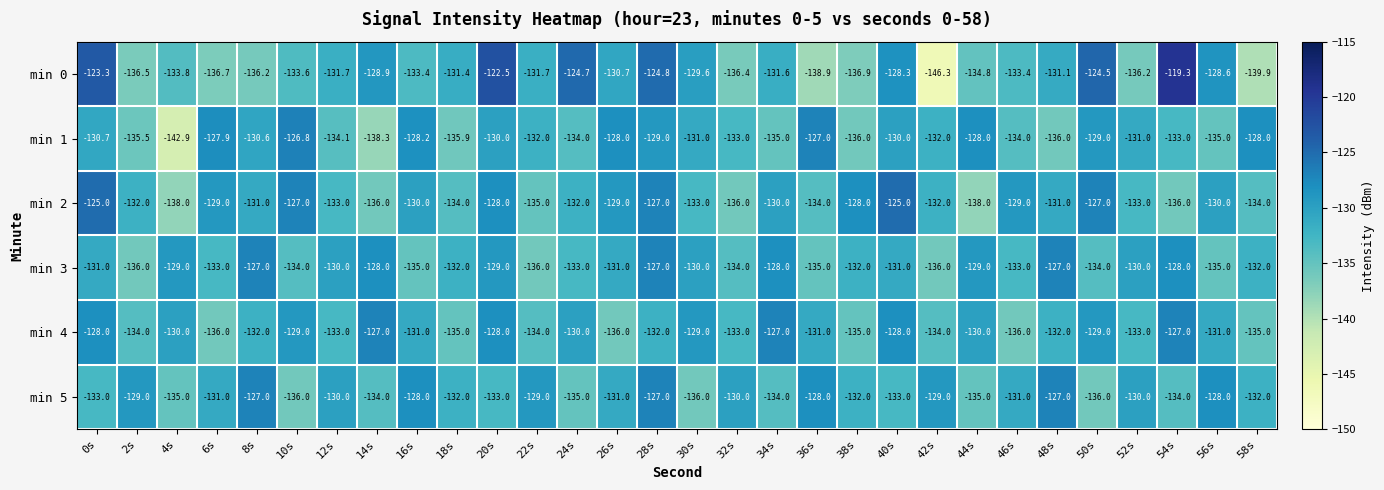

At 4s, list the series in order from largest to smallest.

min 3, min 4, min 0, min 5, min 2, min 1